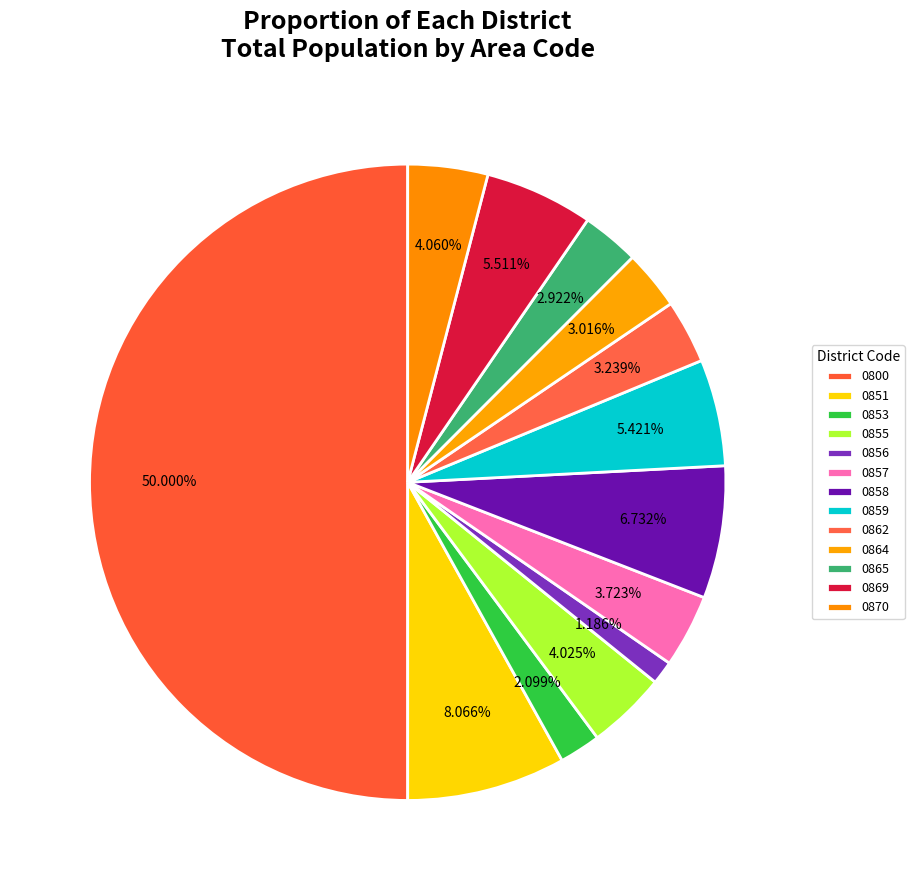

Does 0857 represent more than half of the total?

No